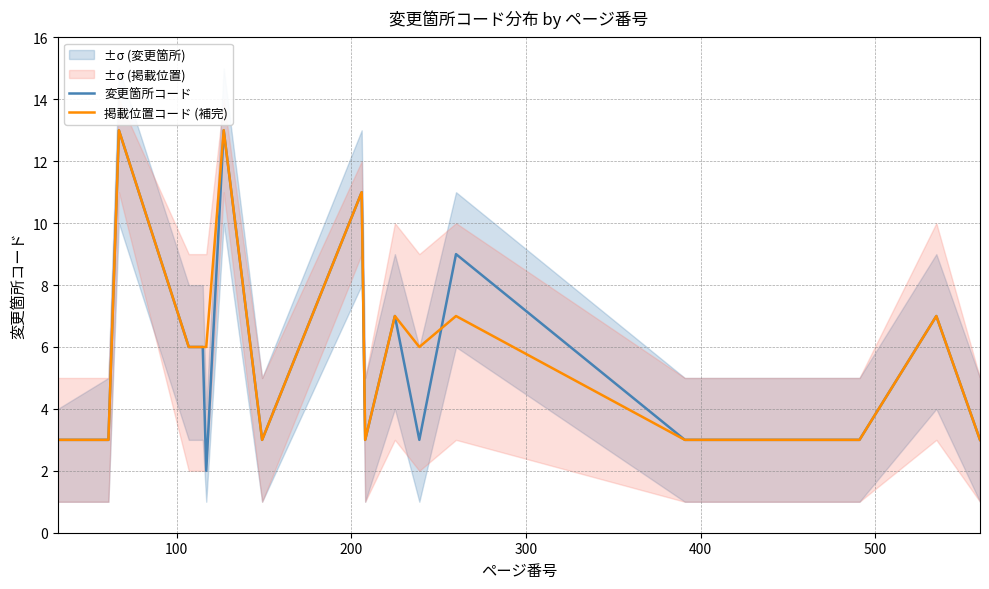

What is the highest value of the 変更箇所コード series?

13